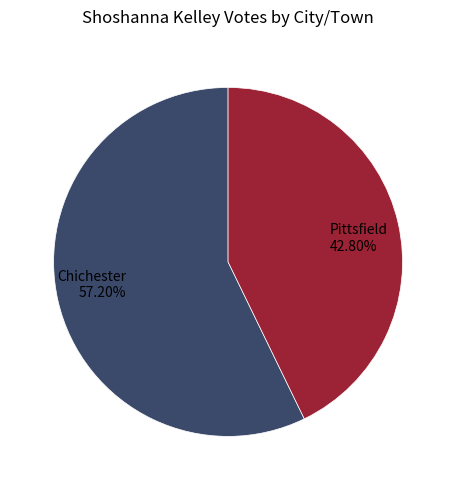

To the nearest percent, what portion does Pittsfield represent?

43%